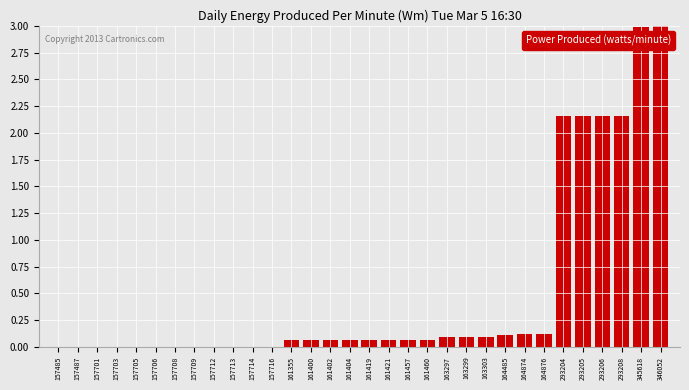

What is the change in value from 161402 to 293206?

+2.1